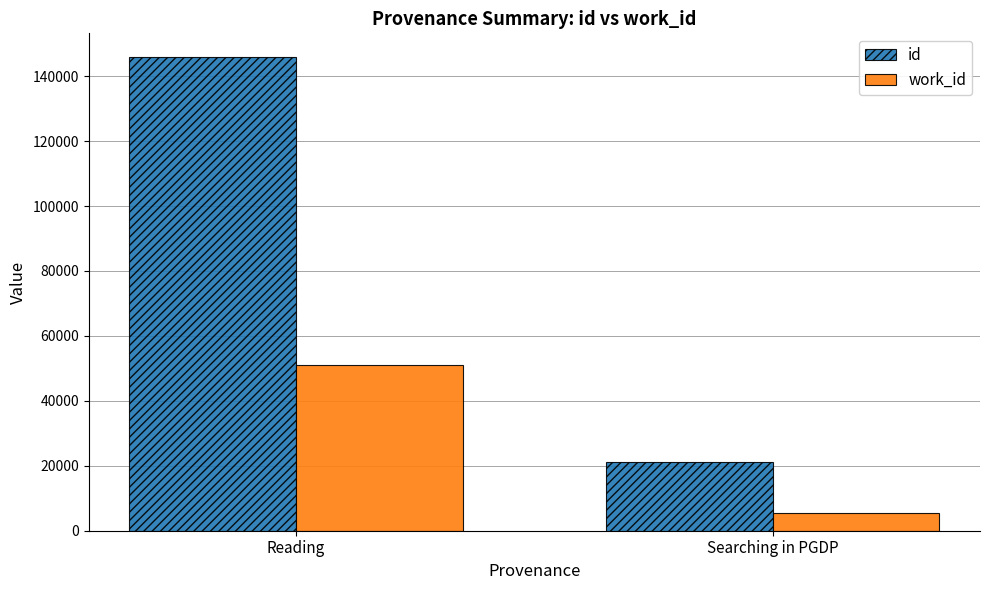

True or false: work_id has a value of 51188 at Reading.

True